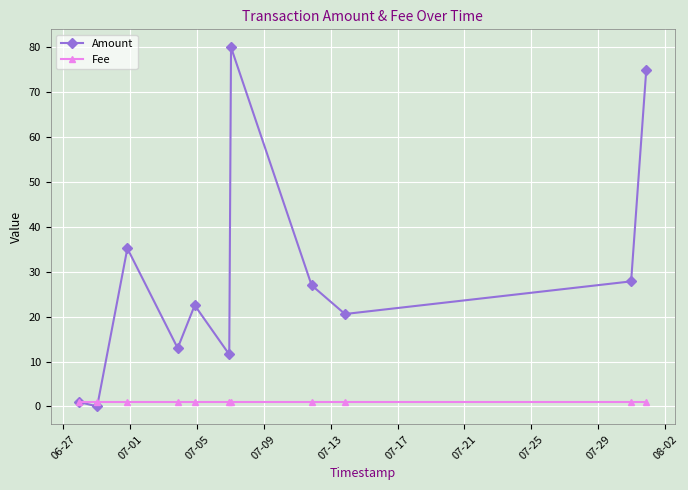

What is the value of the Fee point at the 8th from the left?

1.0